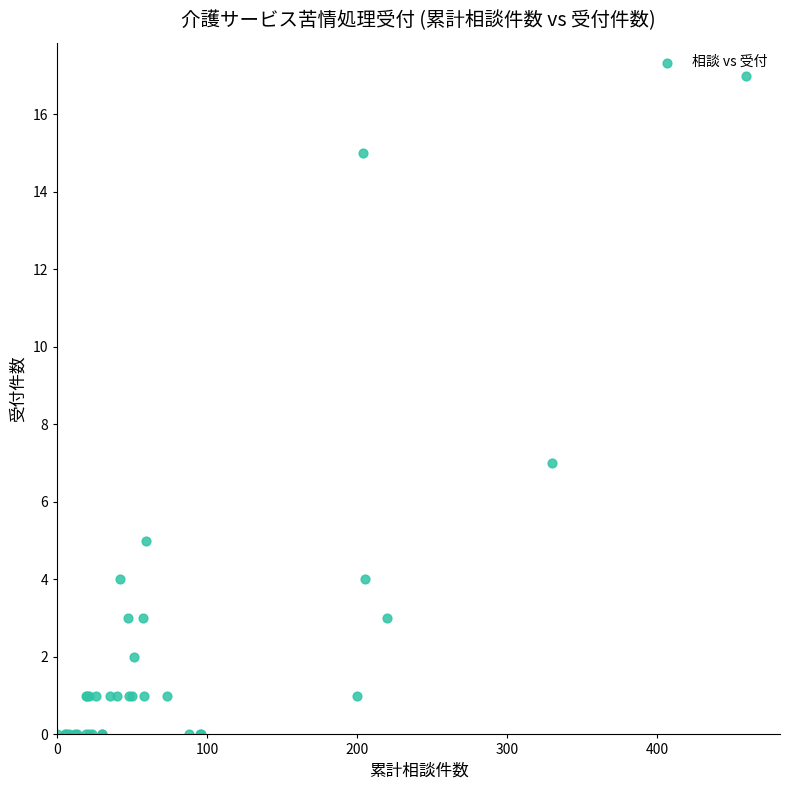

What Y value in the scatter plot is closest to 8?

7